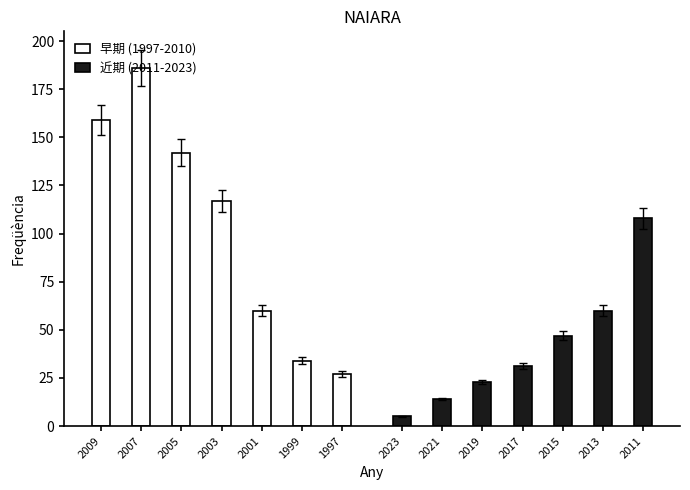

Reading left to right, extract all data points from this chart.

早期 (1997-2010): 159	186	142	117	60	34	27
近期 (2011-2023): 5	14	23	31	47	60	108